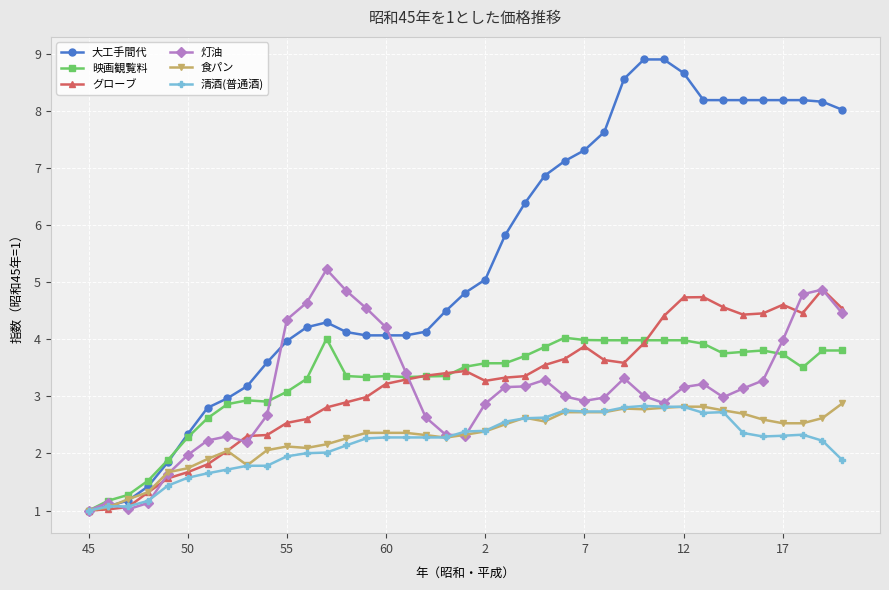

How many lines are shown in the chart?

6